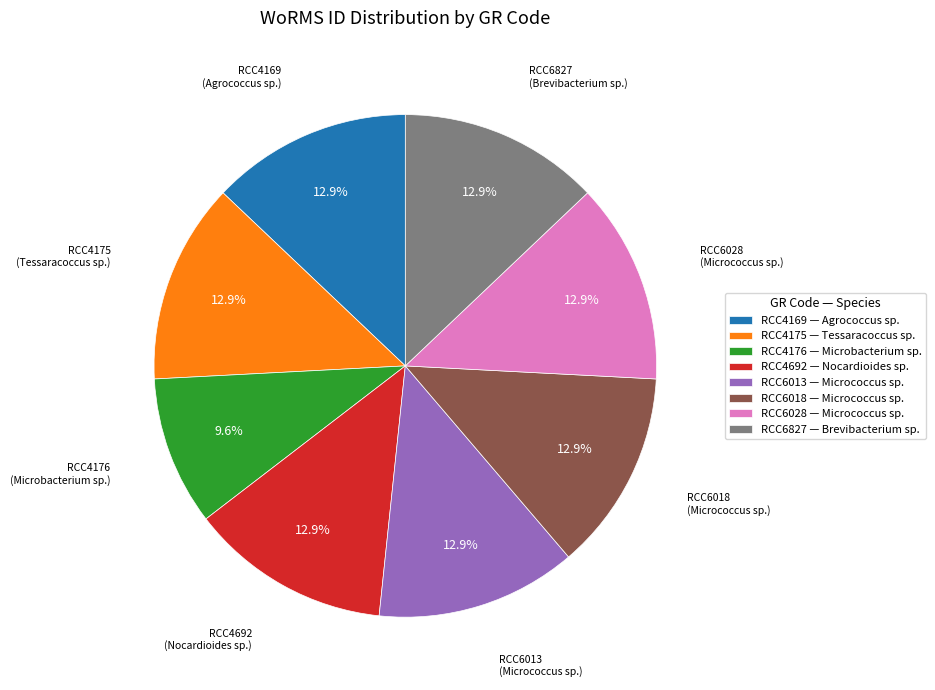

Does RCC4175 — Tessaracoccus sp. account for over 50% of the chart?

No